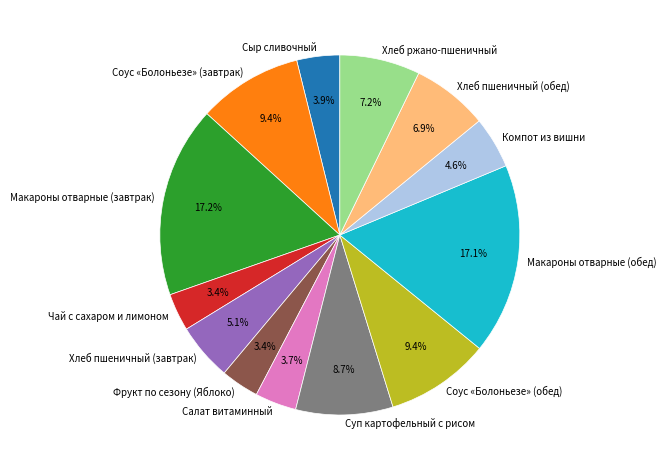

What percentage is the Чай с сахаром и лимоном slice, to the nearest percent?

3%